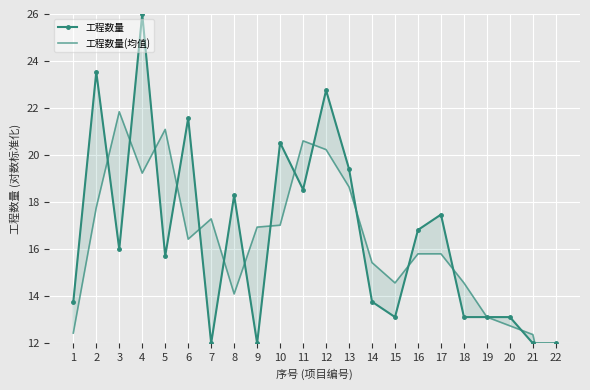

Which series has the largest range (max minus min)?

工程数量